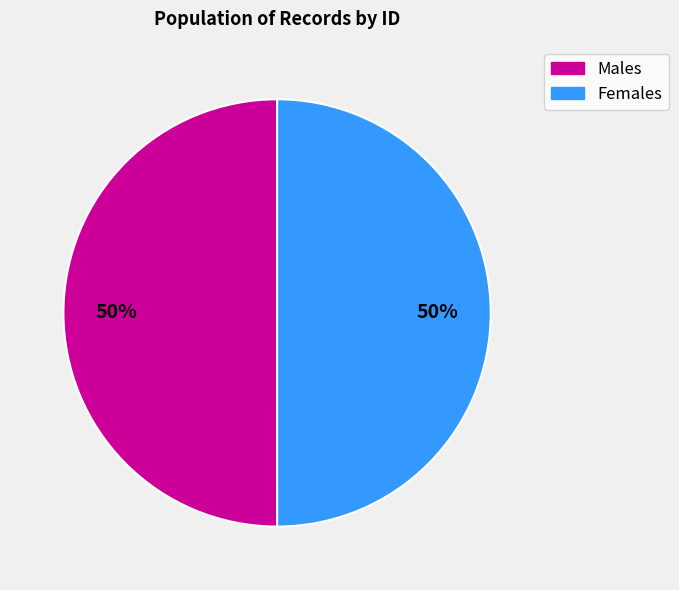

To the nearest percent, what is the average slice percentage?

50%